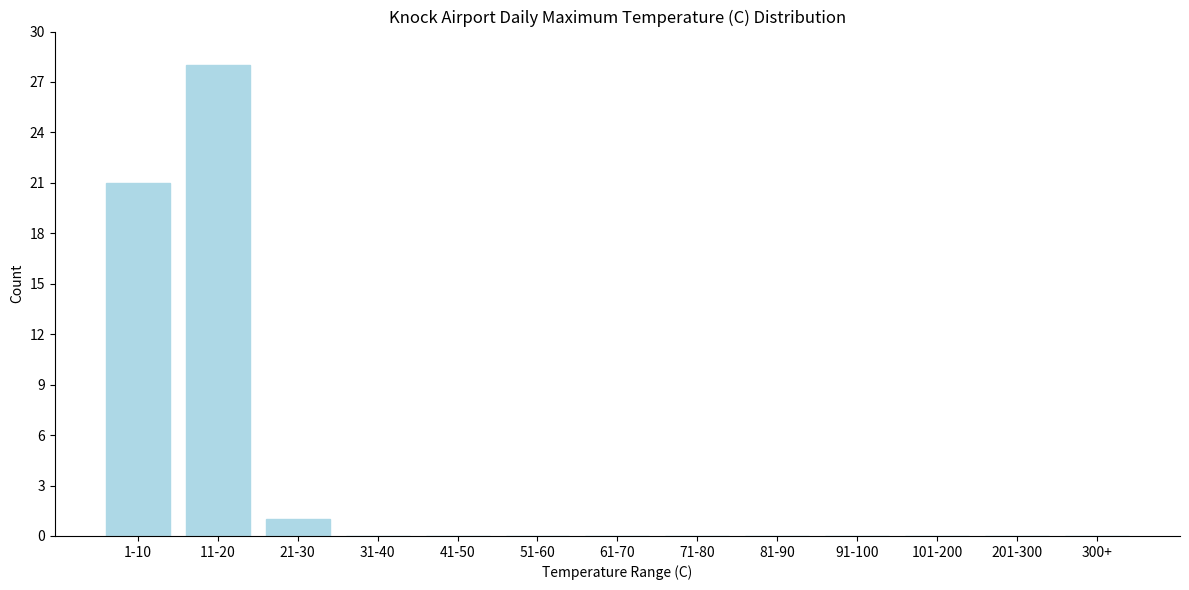

Reading left to right, transcribe all the data shown in this chart.

1-10=21	11-20=28	21-30=1	31-40=0	41-50=0	51-60=0	61-70=0	71-80=0	81-90=0	91-100=0	101-200=0	201-300=0	300+=0